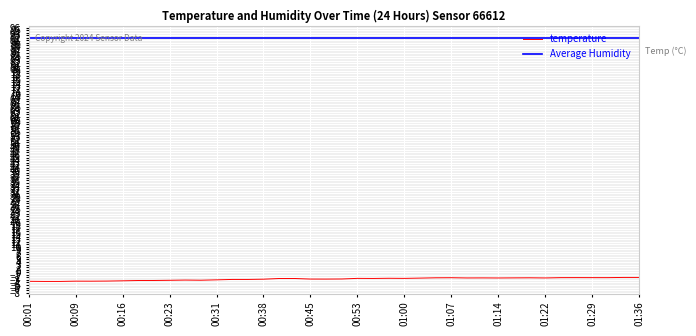

The chart shows a value of -2.4 at 00:53. True or false?

True